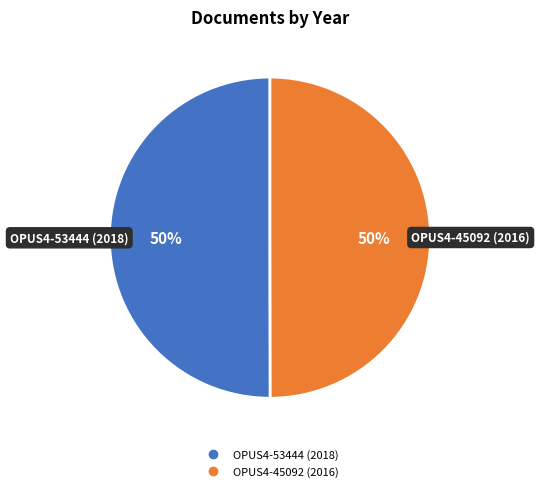

True or false: OPUS4-45092 (2016) accounts for 40% of the total.

False